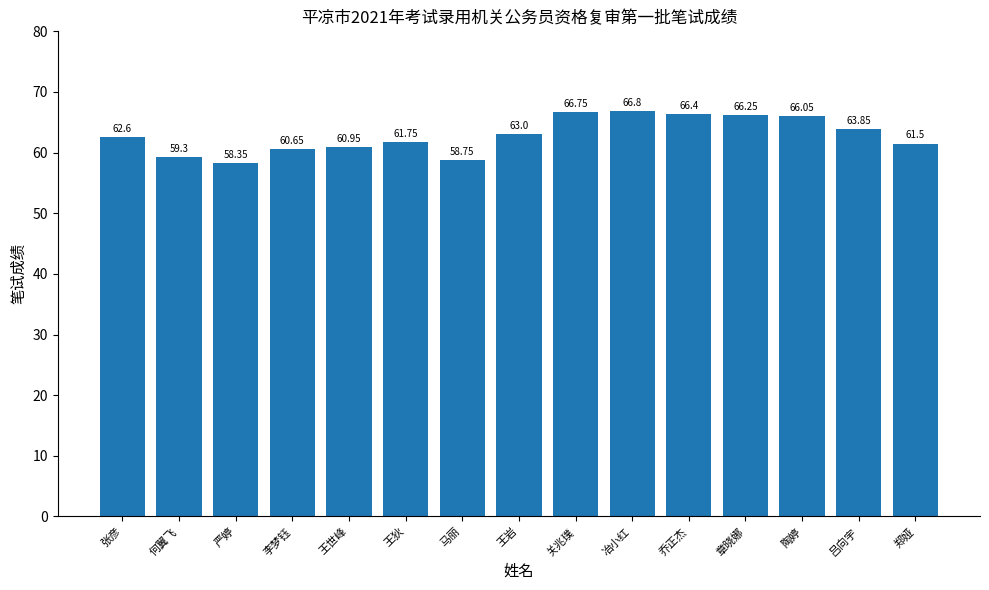

What is the greatest value displayed?

66.8